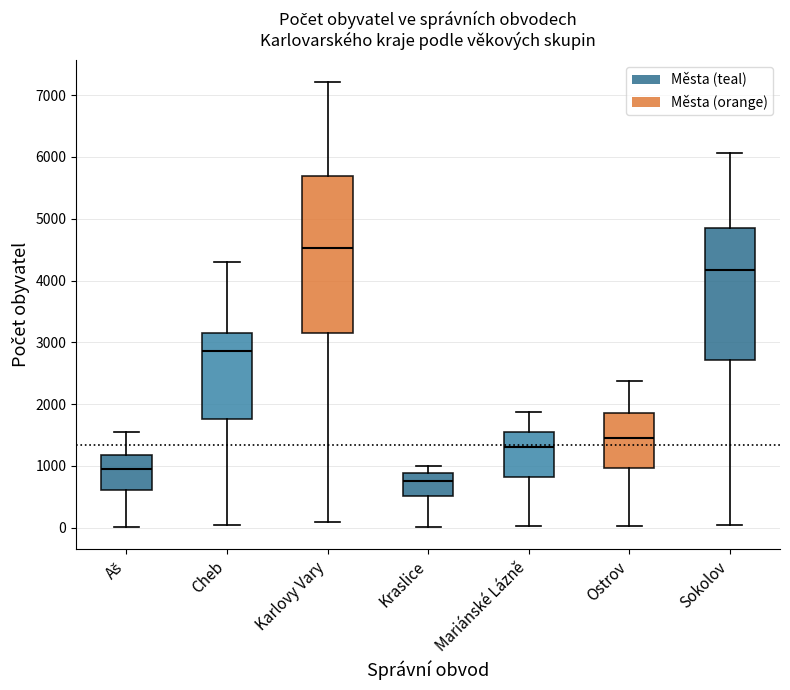

Where does the median line of the box for Aš sit on the y-axis? The values are not printed on the chart, so give them approximately, as read against the axis.

1000